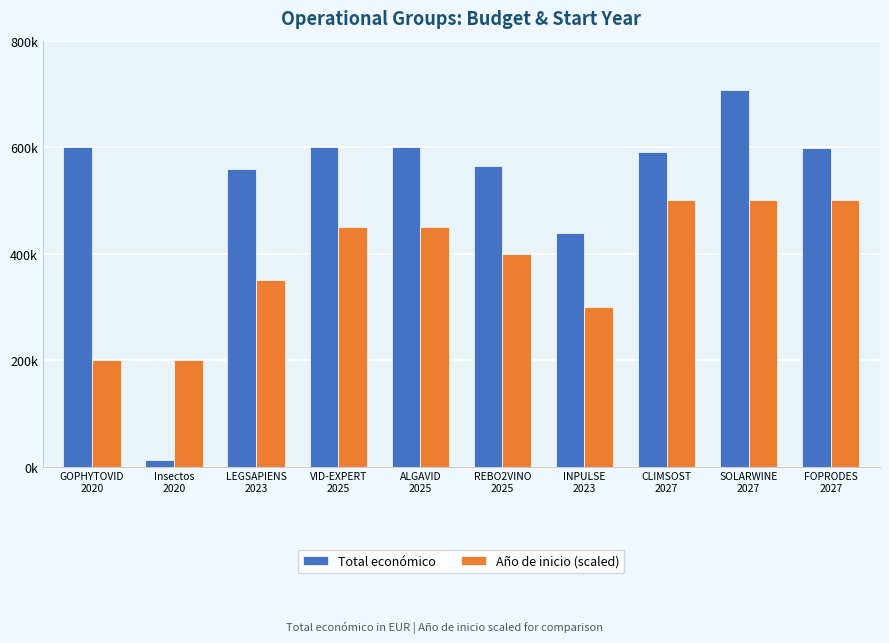

What is the average value of the Año de inicio (scaled) series?

385000